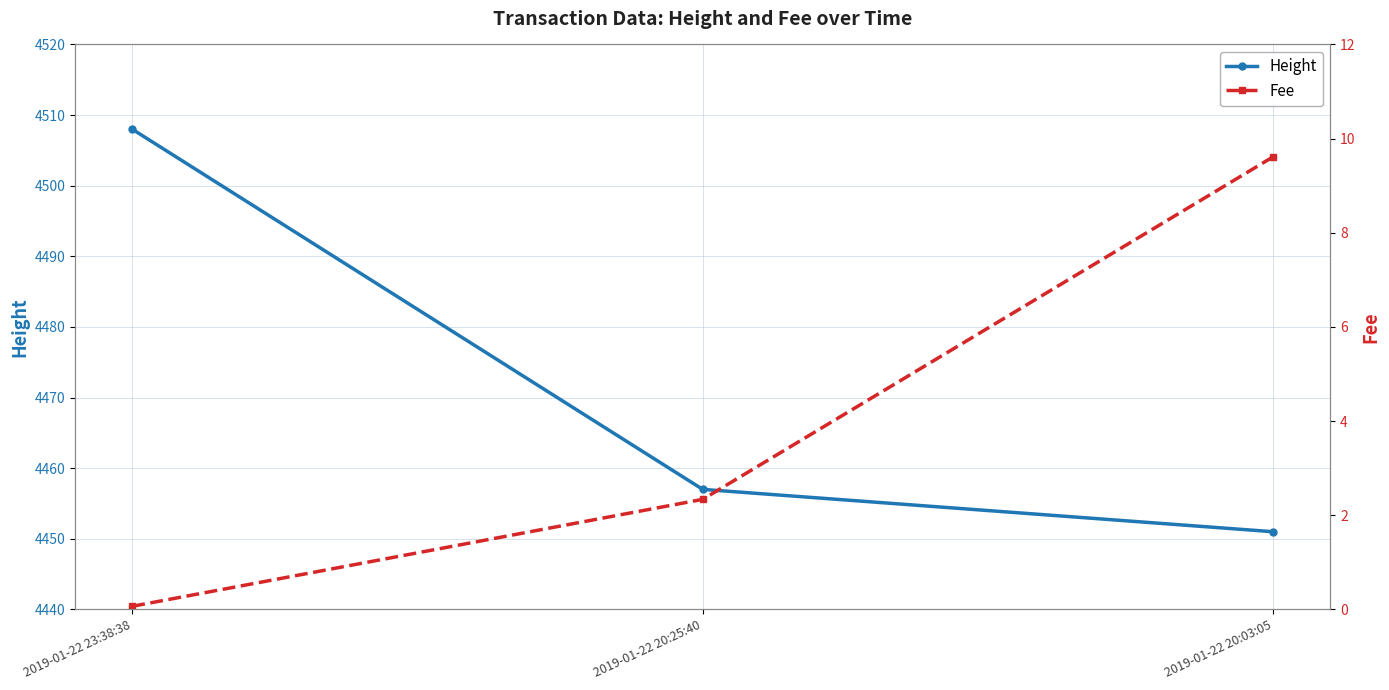

At how many categories does at least one series exceed 158?

3